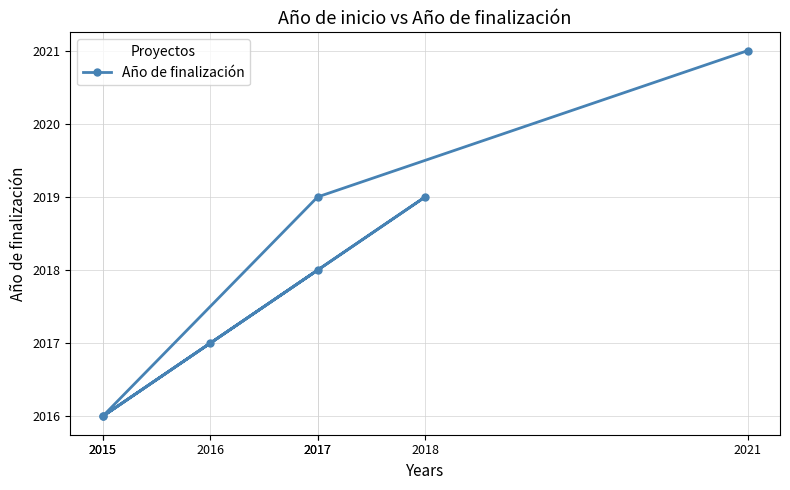

What is the average value?

2018